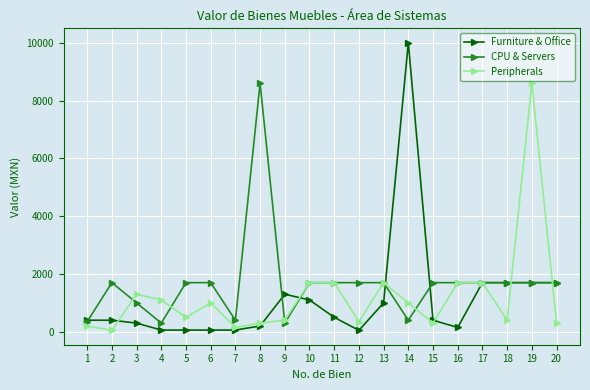

What are all the series names shown in the legend?

Furniture & Office, CPU & Servers, Peripherals